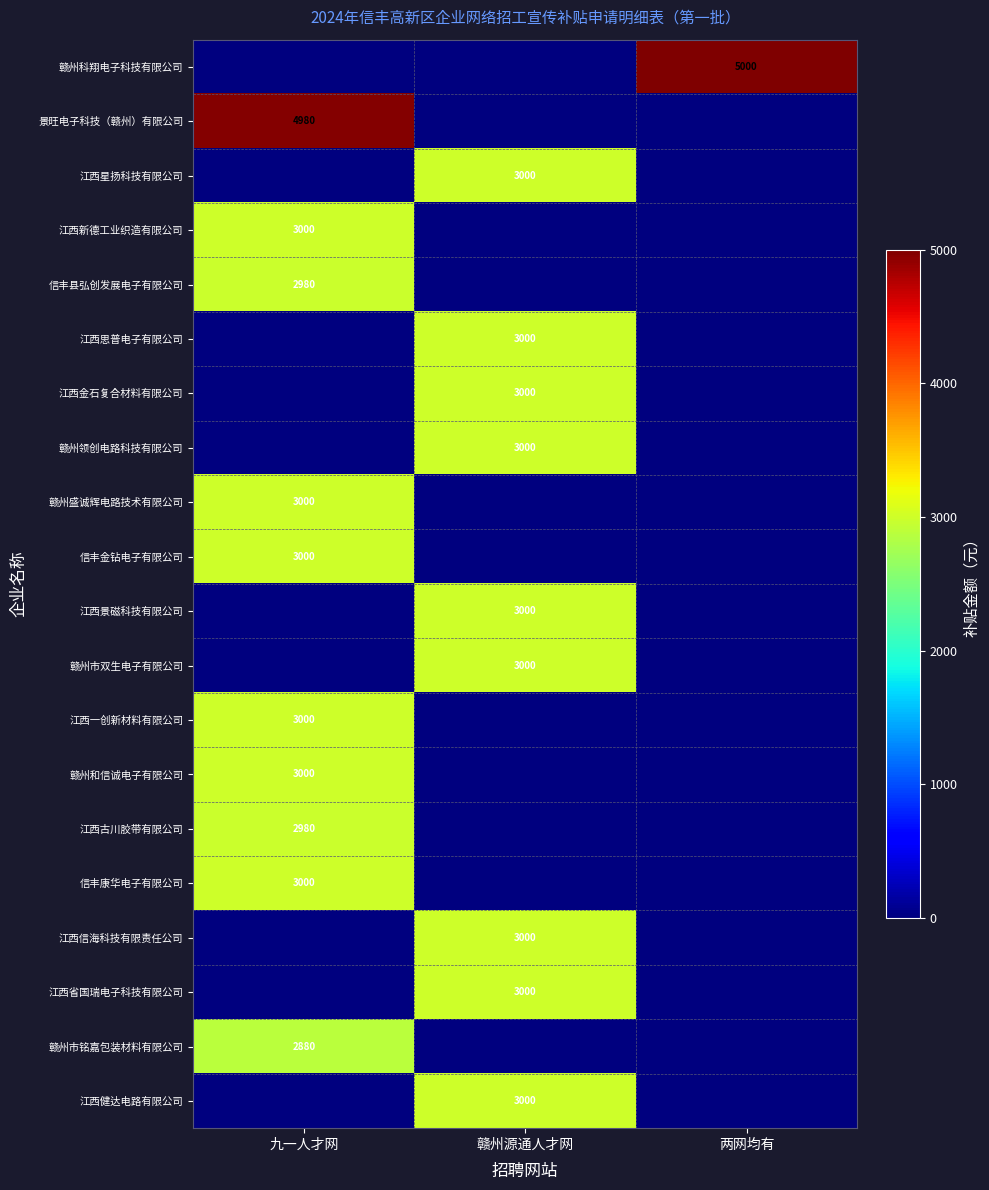

The 信丰康华电子有限公司 series shows 3000 at 九一人才网. True or false?

True